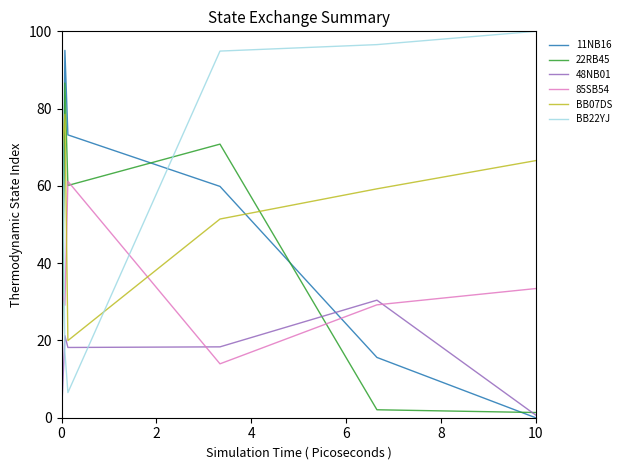

Count the number of categories in the chart.

6